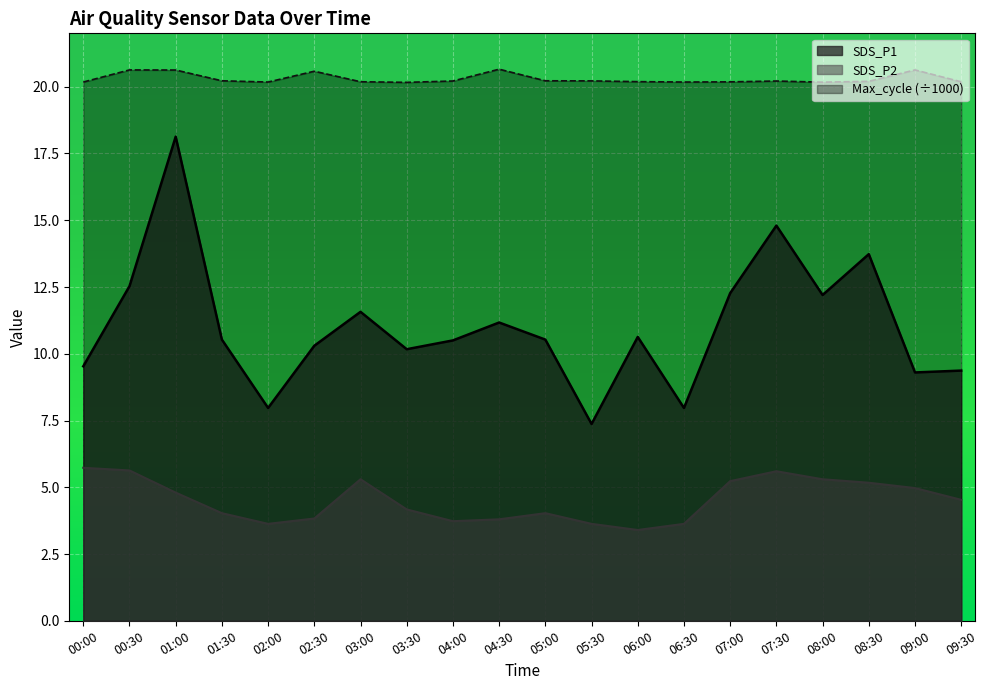

True or false: Max_cycle and SDS_P2 cross at least once.

False